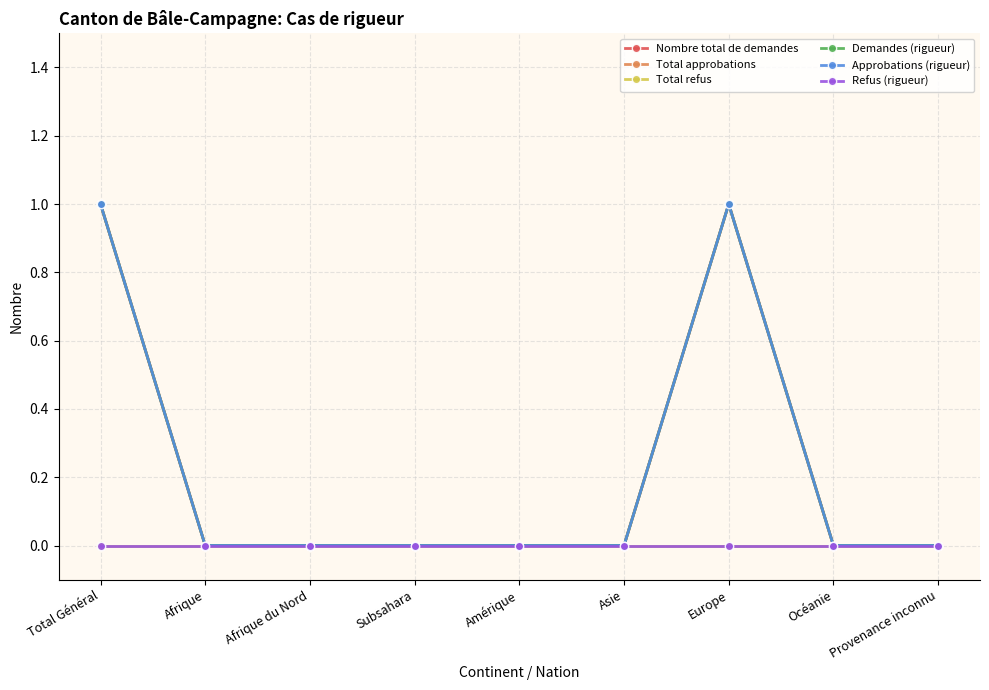

List the series in order of their peak value, highest first.

Nombre total de demandes, Total approbations, Demandes (rigueur), Approbations (rigueur), Total refus, Refus (rigueur)